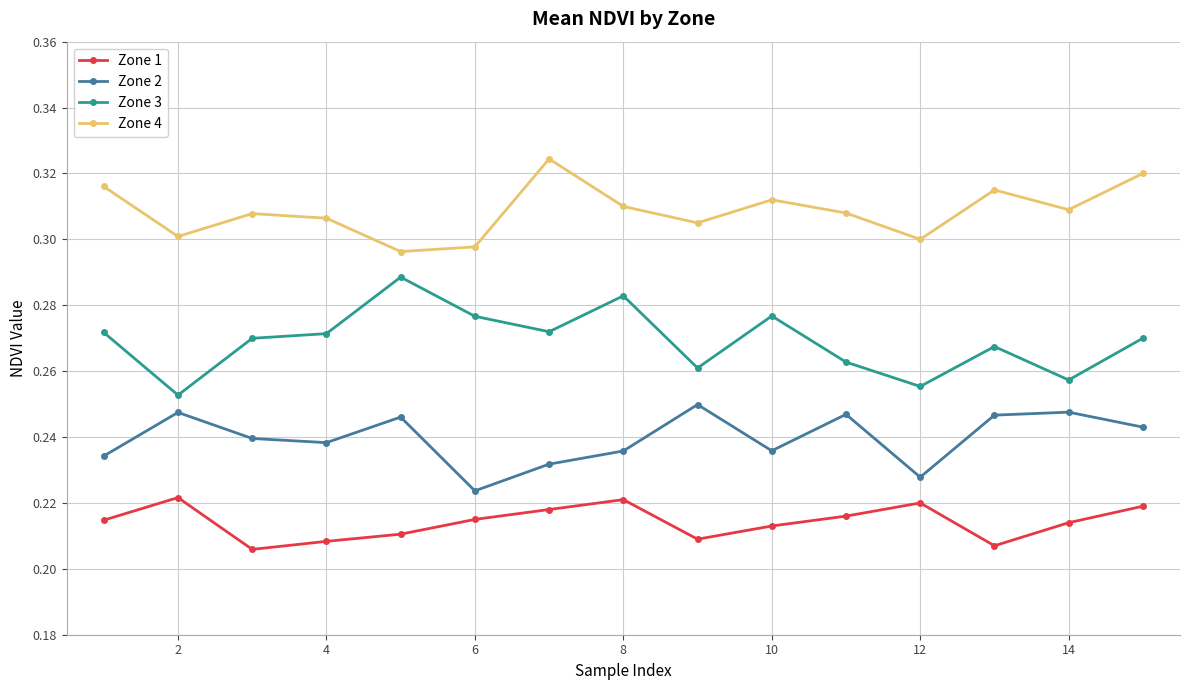

True or false: Zone 3 and Zone 2 intersect in this chart.

False